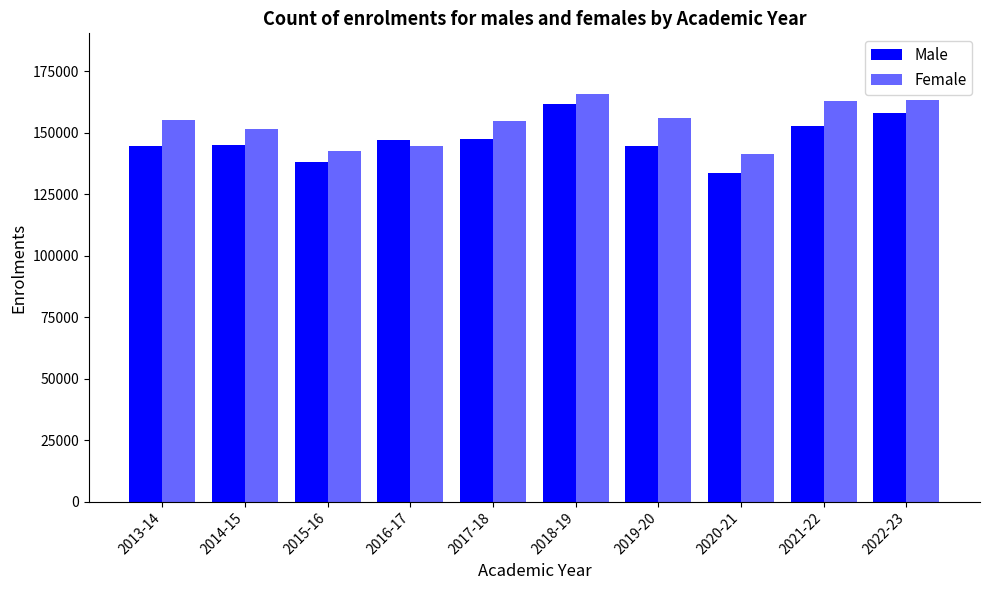

At which label does Female reach its minimum?

2020-21